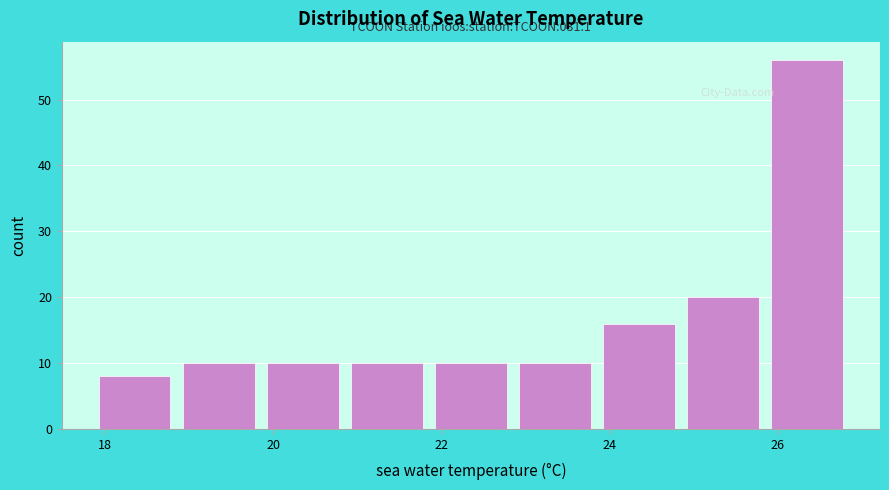

Over which range of the x-axis is the bar tallest?

25.85 to 26.85